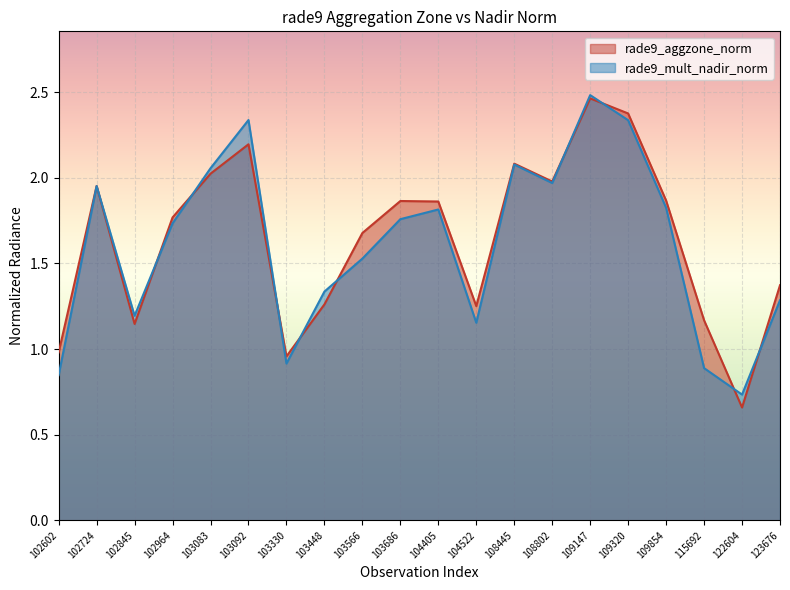

Which series has the largest total across all categories?

rade9_aggzone_norm